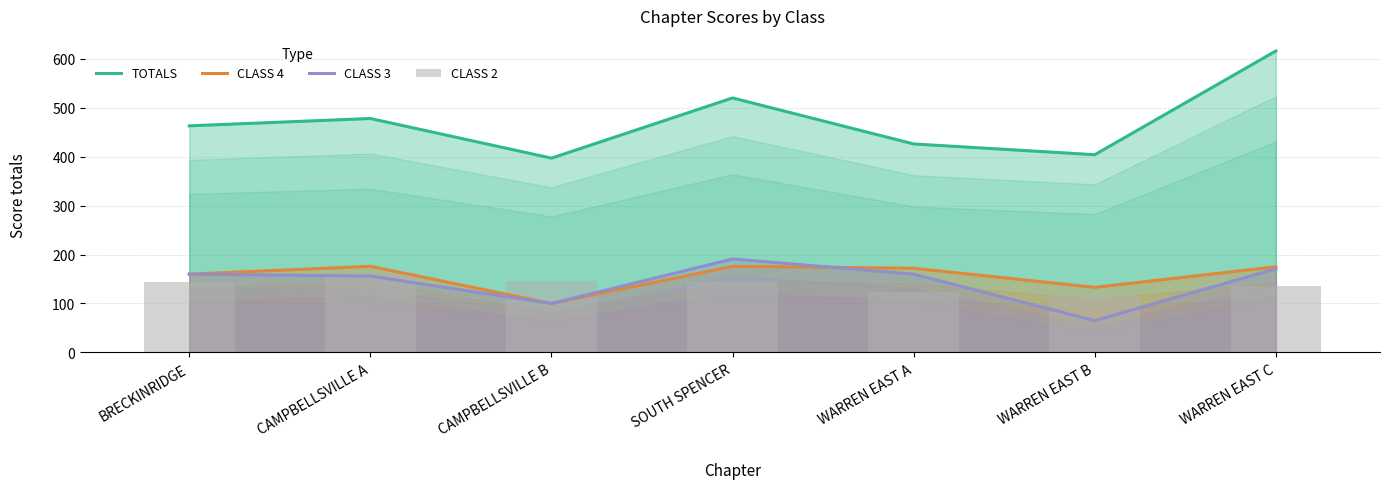

Is it true that CLASS 2 equals 105 at CAMPBELLSVILLE A?

False